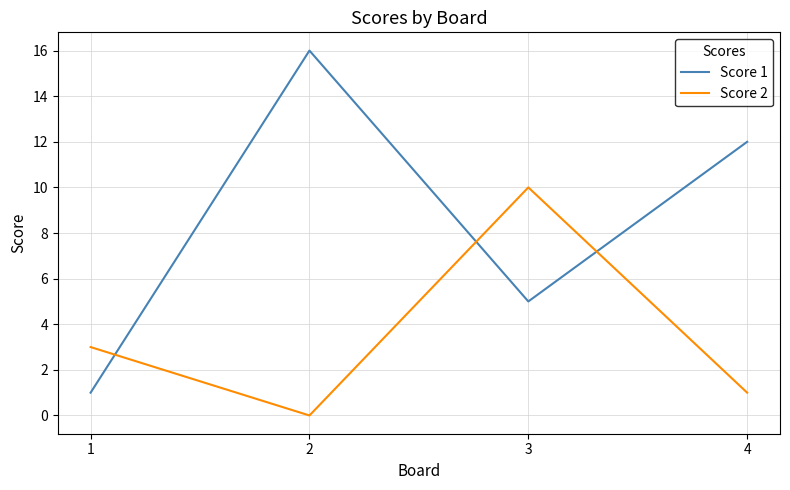

Which series ends up on top after the final intersection of Score 1 and Score 2?

Score 1